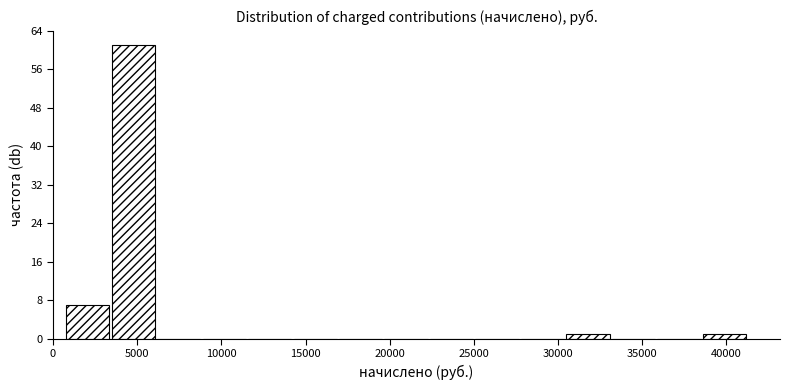

Which range on the x-axis has the tallest bar?

3500 to 6000